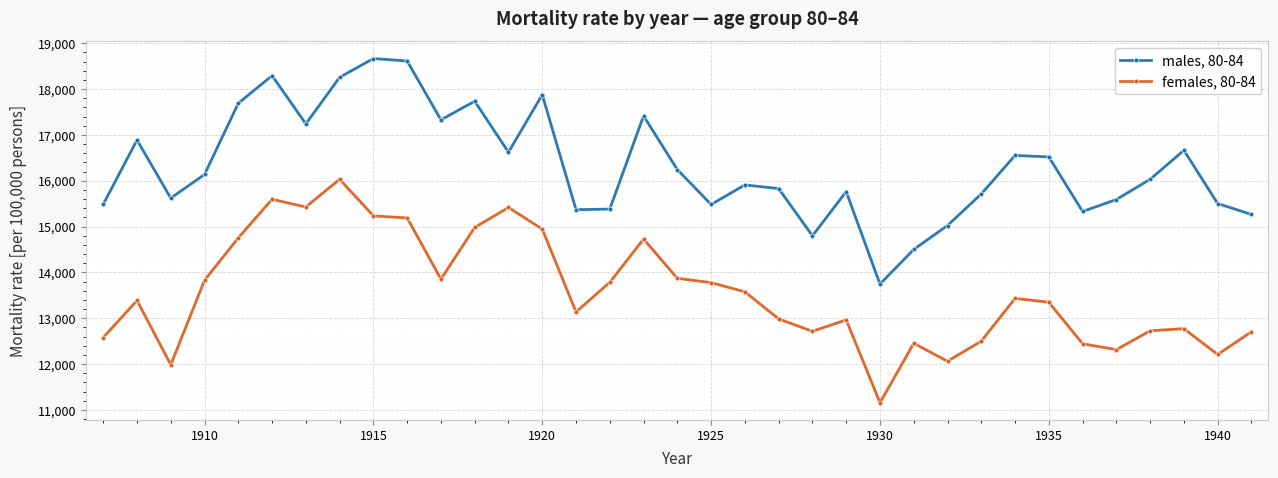

What is the maximum value shown in the chart?

18666.8